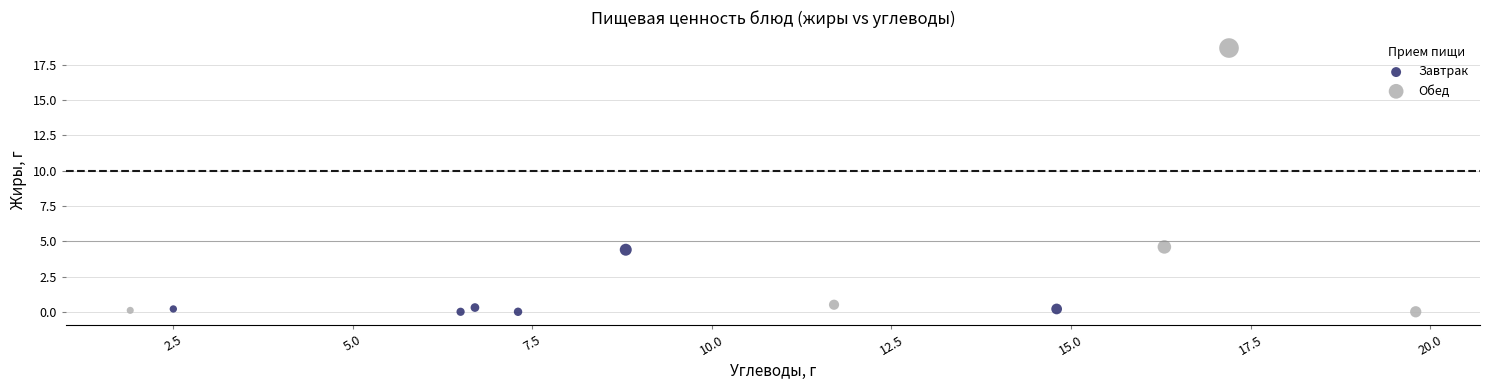

Which series has the widest spread of Y values?

Обед